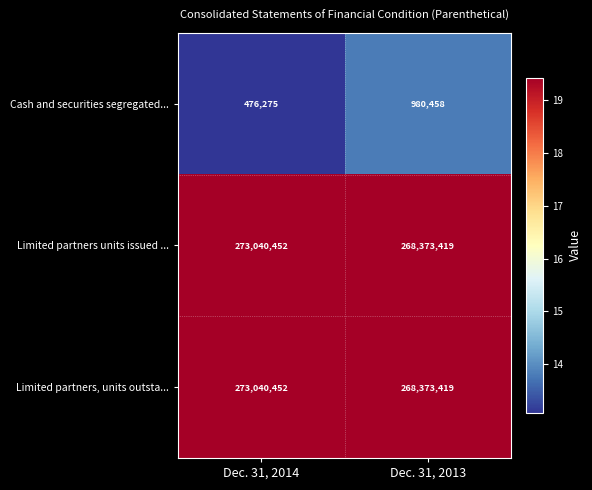

Where is Limited partners, units outsta... nearest to the value 270706935?

Dec. 31, 2013